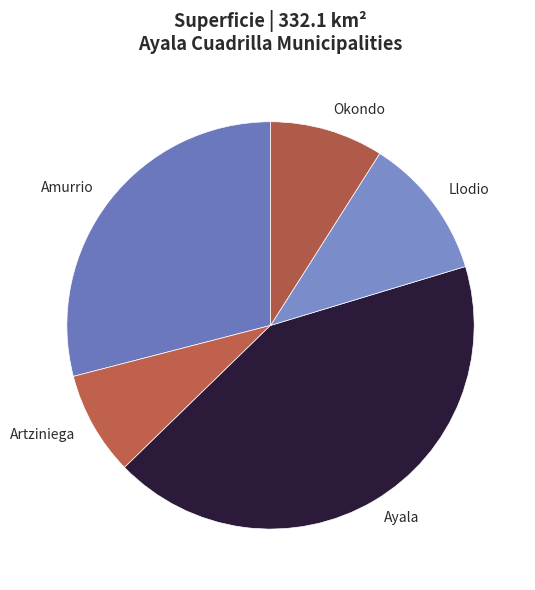

Count the number of slices in the pie.

5